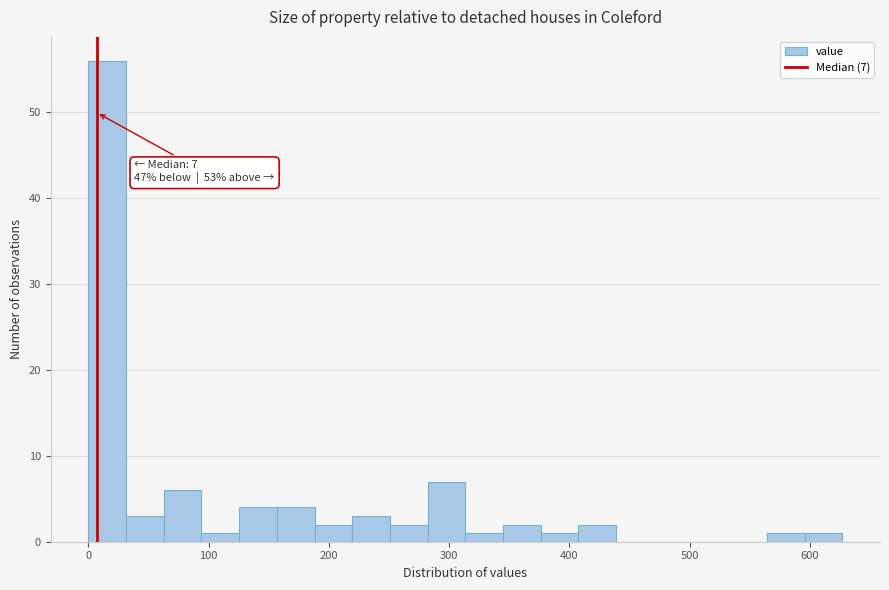

Around what value on the x-axis is the tallest bar? Give the approximate position of its centre, as read against the axis.

20